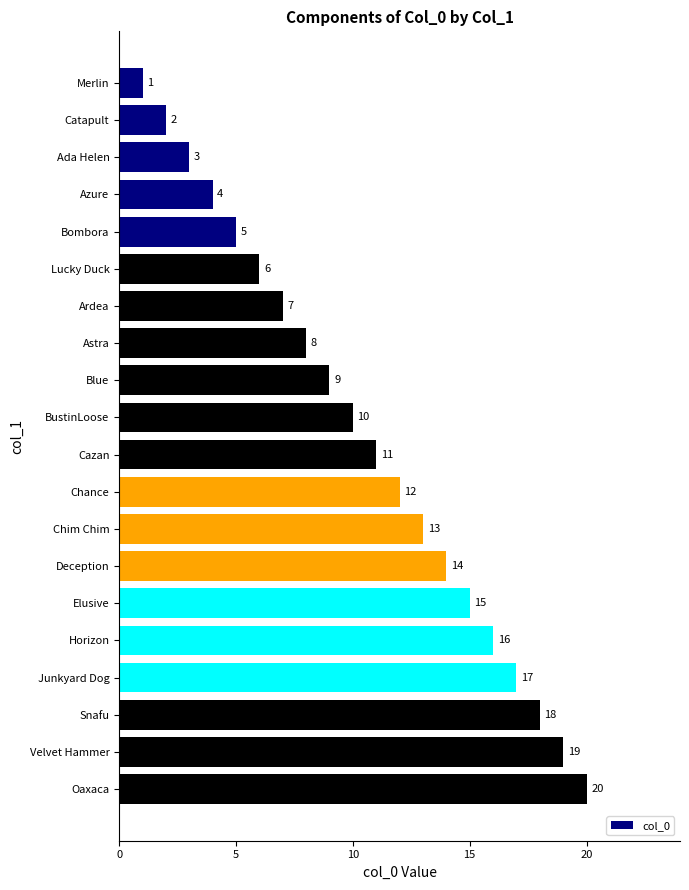

What is the maximum value shown in the chart?

20